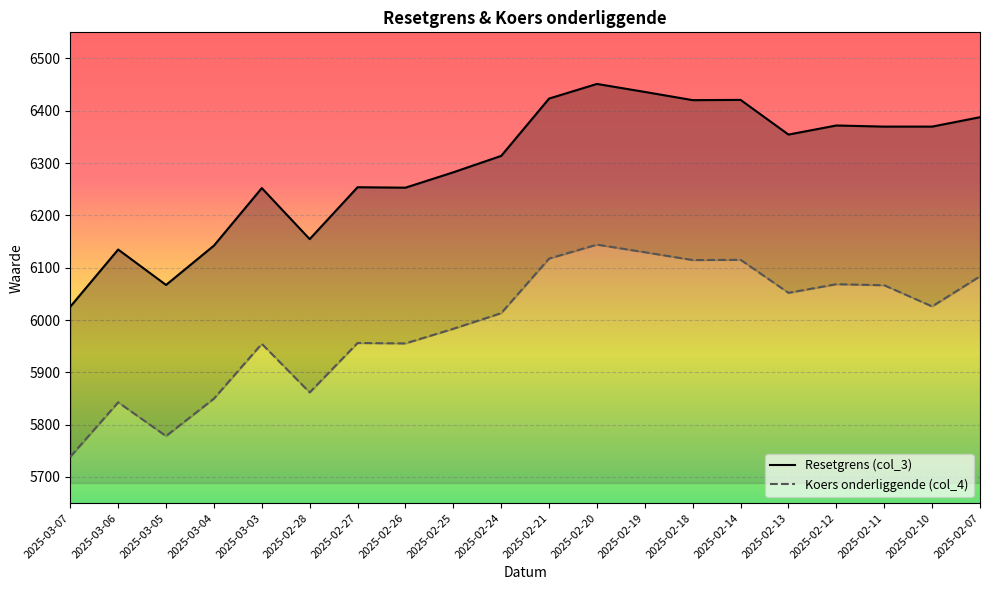

Which series has the largest total across all categories?

Resetgrens (col_3)